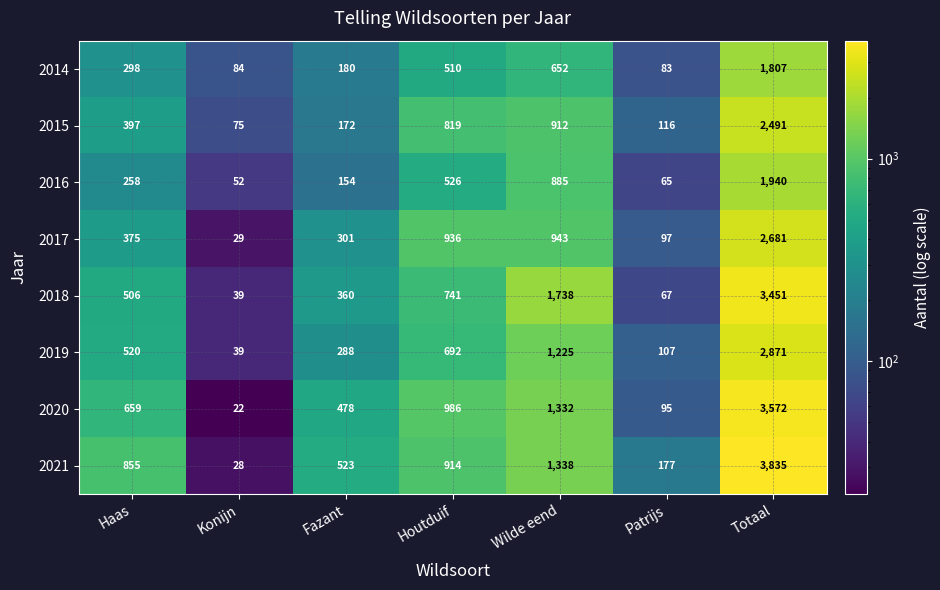

How many distinct data groups are displayed?

8